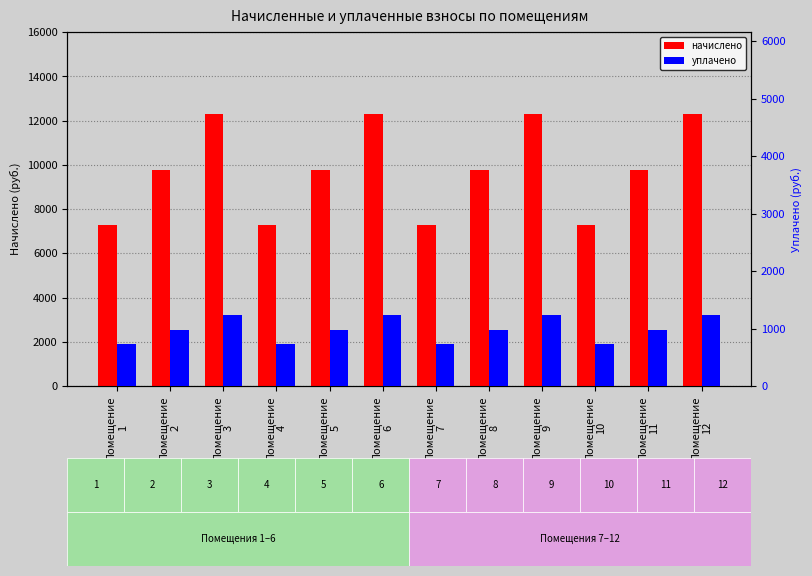

Which category has the lowest value across all series?

Помещение
1